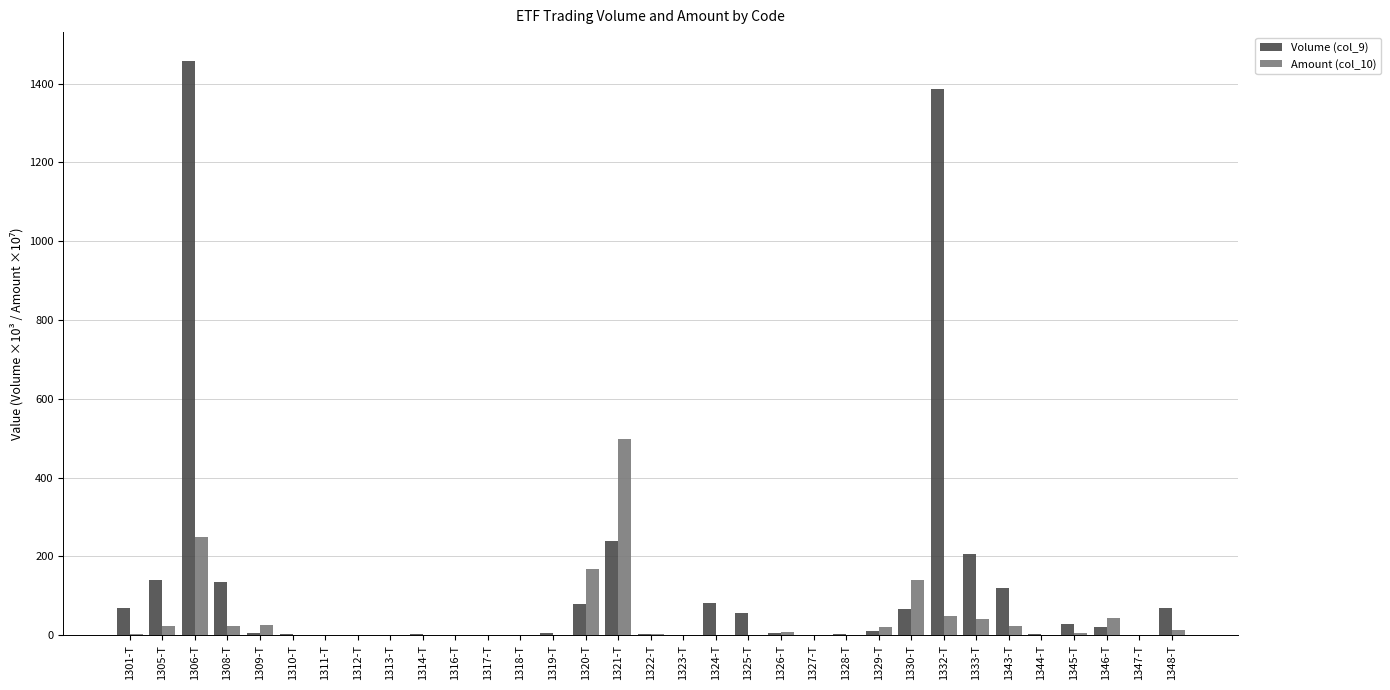

At which category does the chart reach its peak across all series?

1306-T